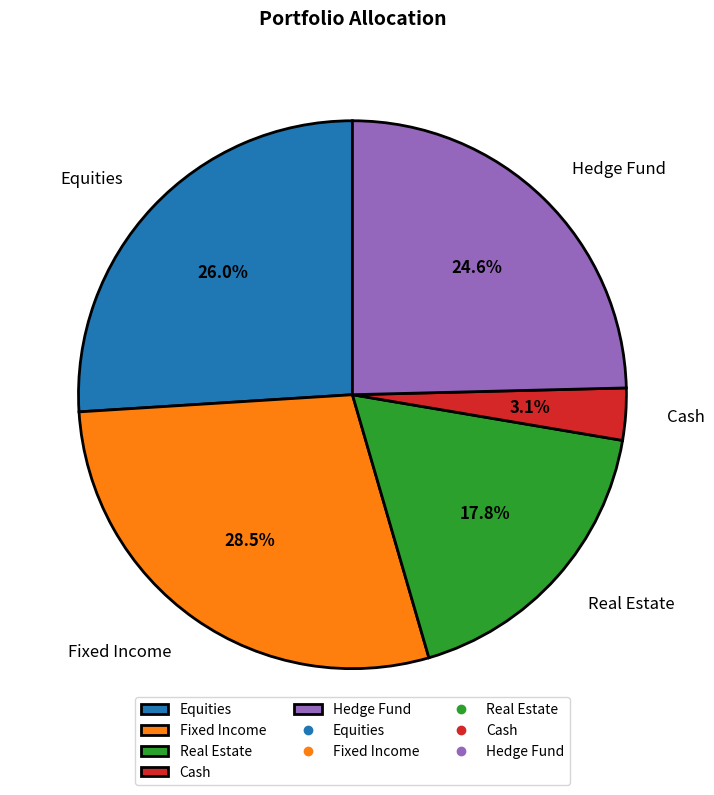

To the nearest percent, what is the difference between the largest and smallest slice percentages?

25%